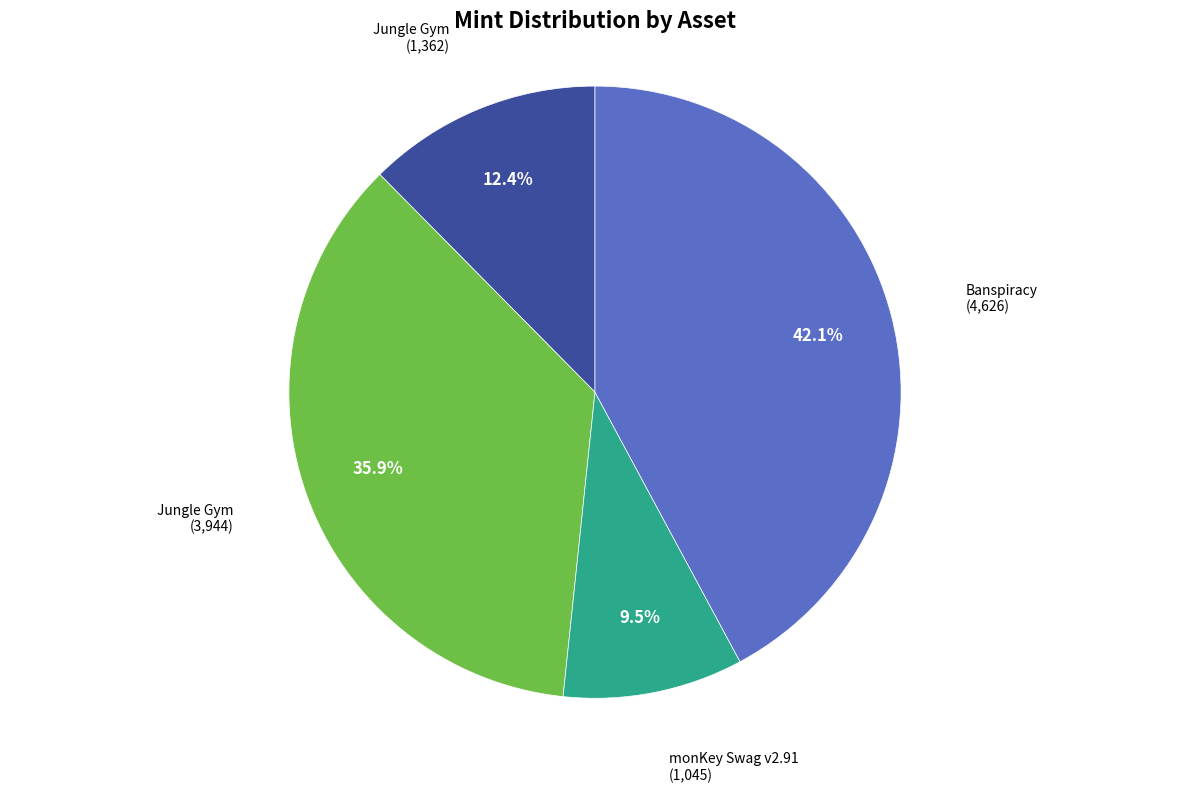

Is there a majority slice in this chart?

No